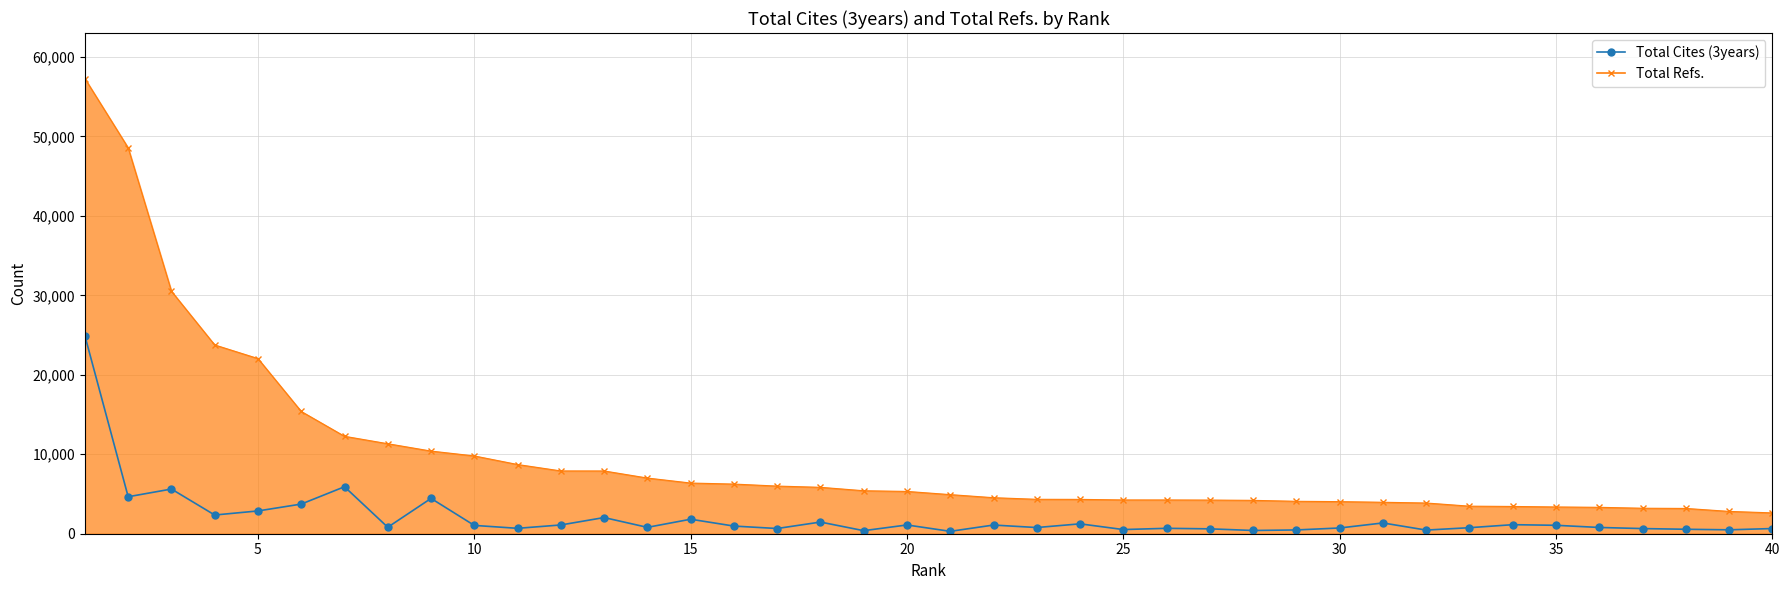

How many lines are shown in the chart?

2